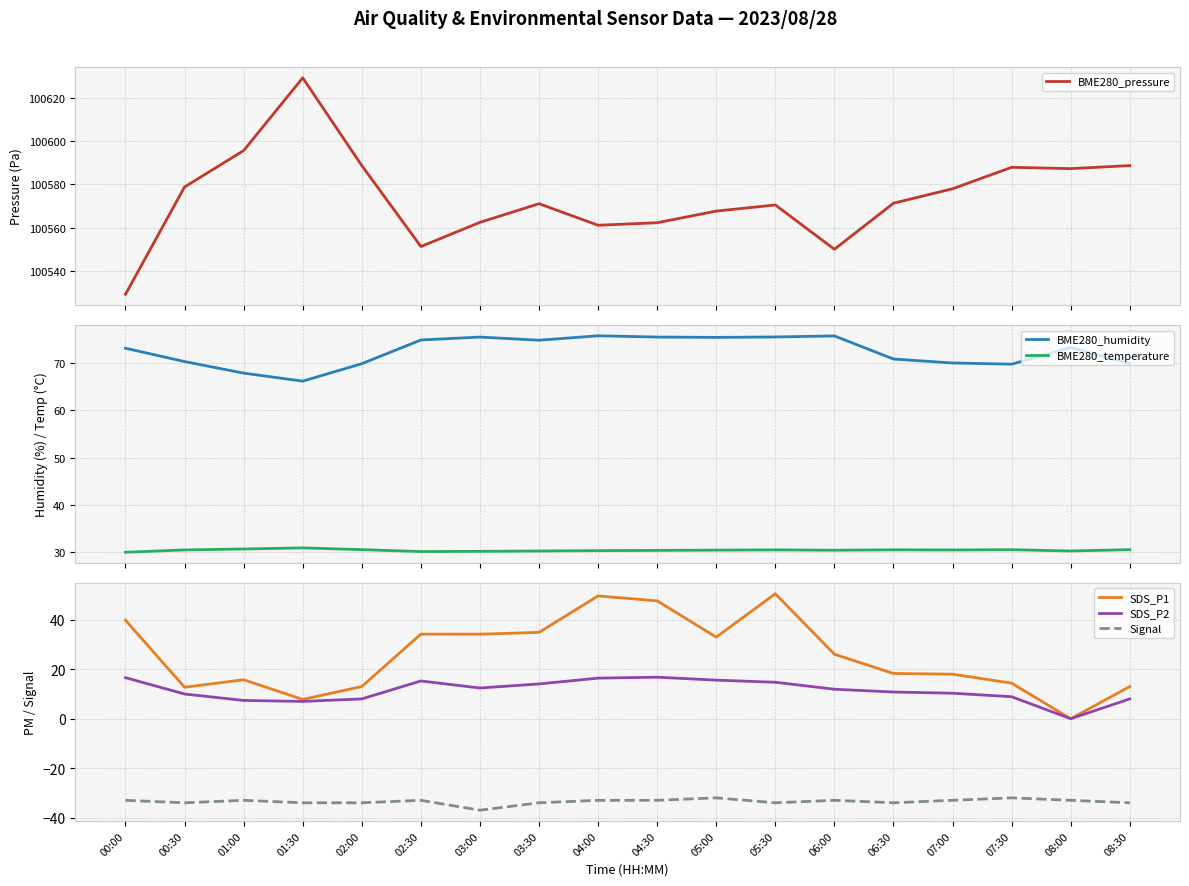

What position from the right is 03:30?

11